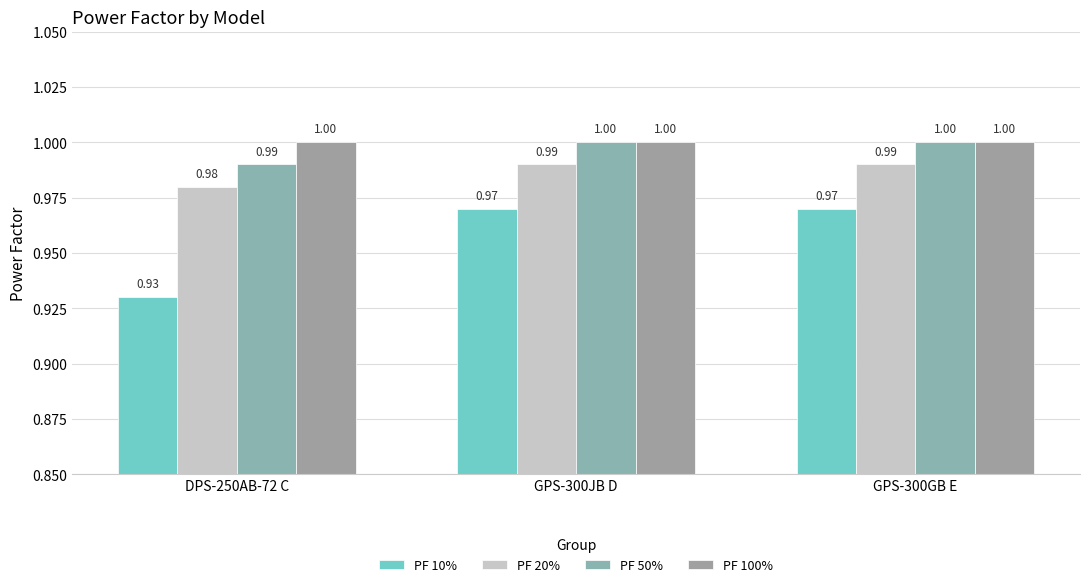

Count the number of data series in this chart.

4